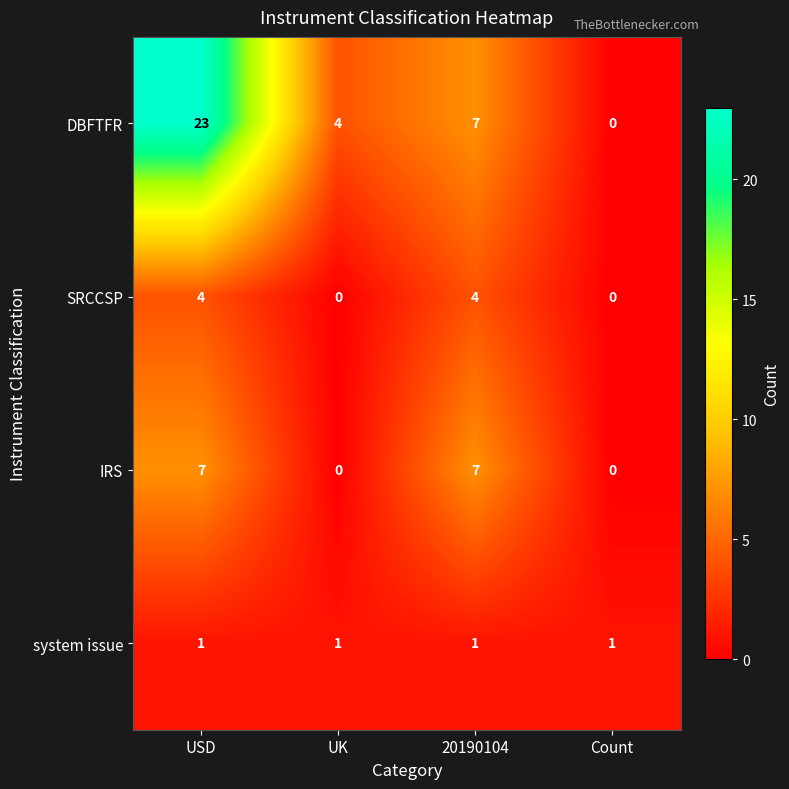

The value of IRS at UK is 0. True or false?

True